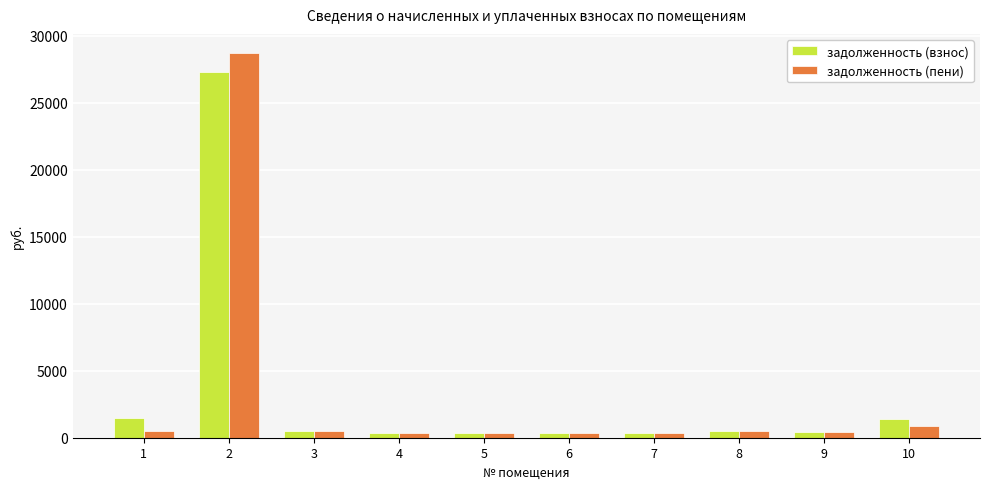

What is the difference between the second highest and second lowest values in the задолженность (взнос) series?

1108.7